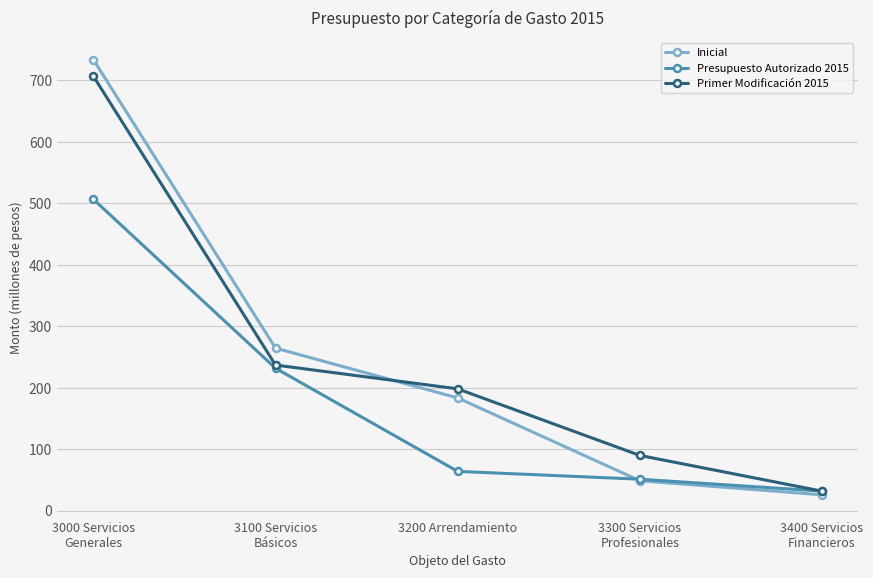

How many lines are shown in the chart?

3